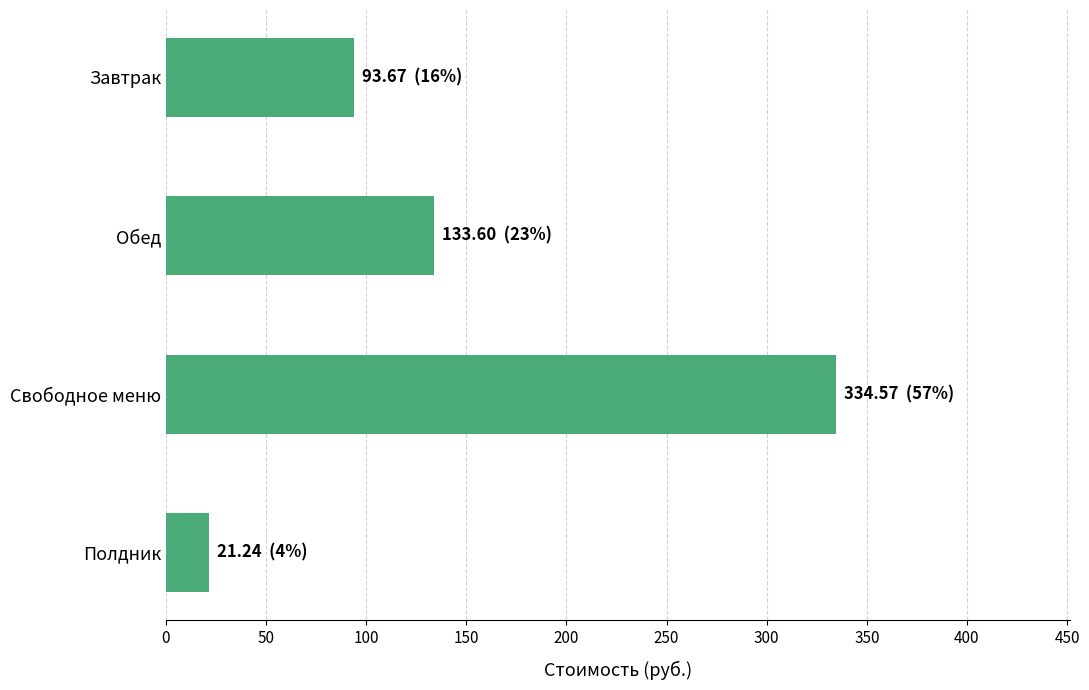

Is it true that the value at Завтрак is 93.7?

True